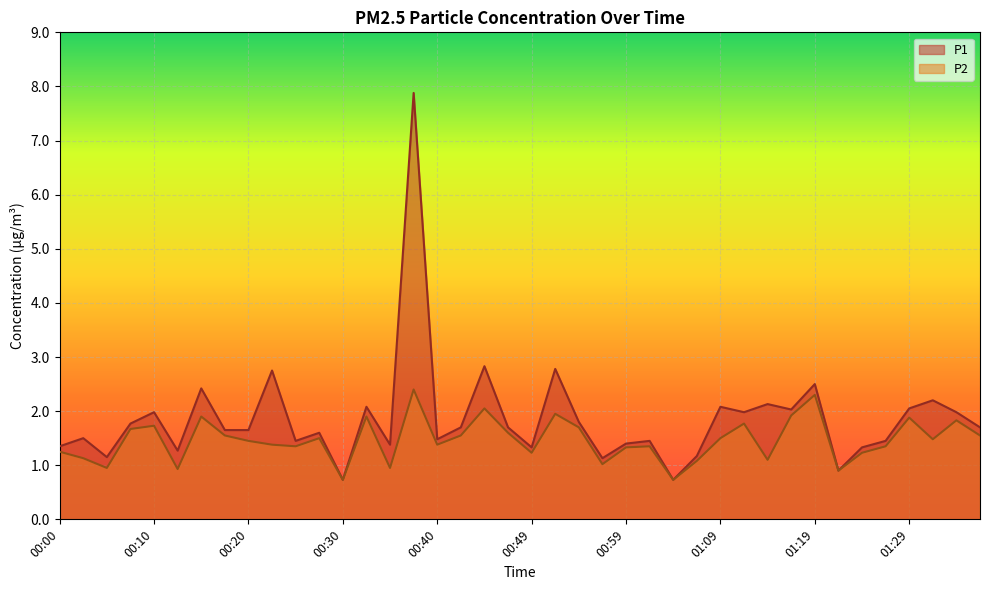

Where is P1 nearest to the value 4?

00:45